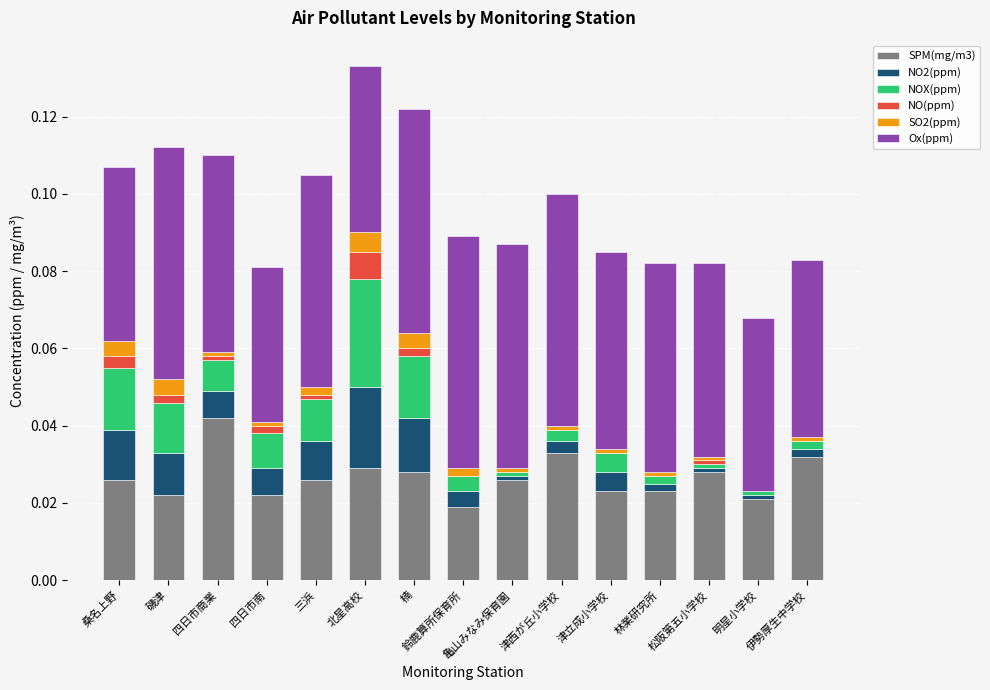

At which label does SPM(mg/m3) reach its peak?

四日市商業